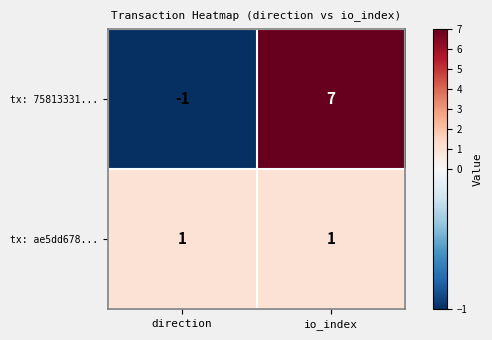

What is the sum of all tx: 75813331... values?

6